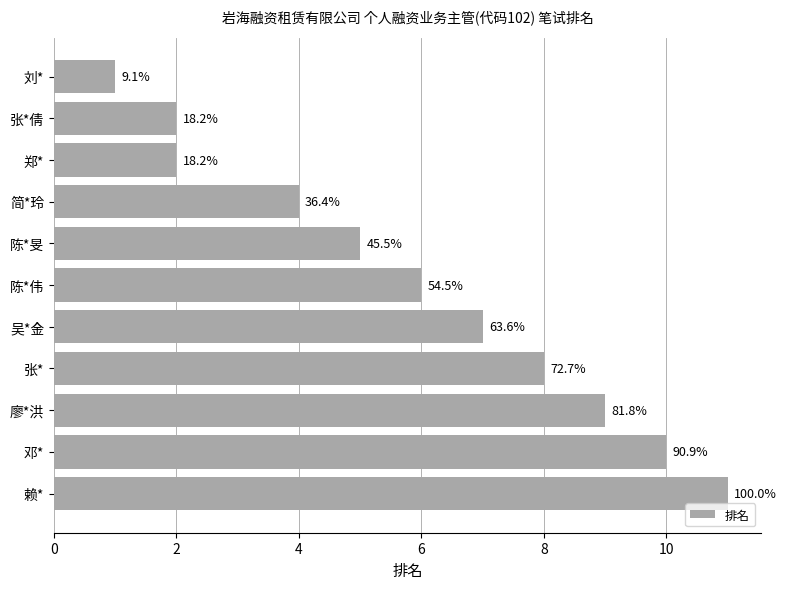

Does the chart contain any negative values?

No